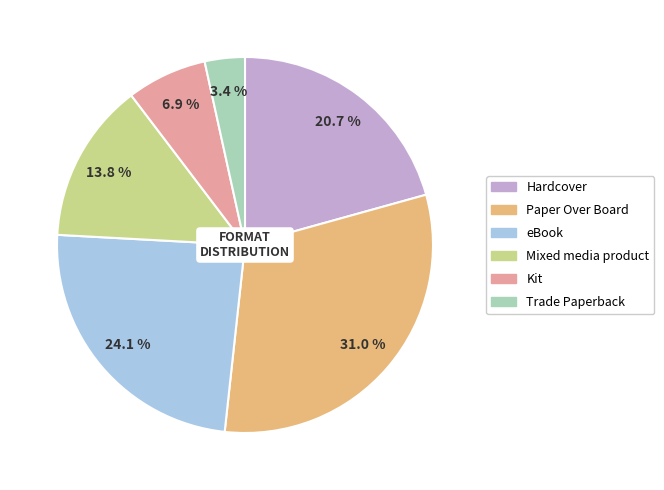

The Mixed media product slice represents 14% of the pie. True or false?

True